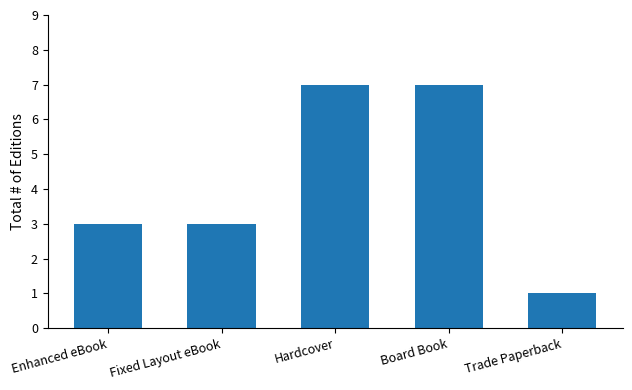

What is the sum of the values at Hardcover and Fixed Layout eBook?

10